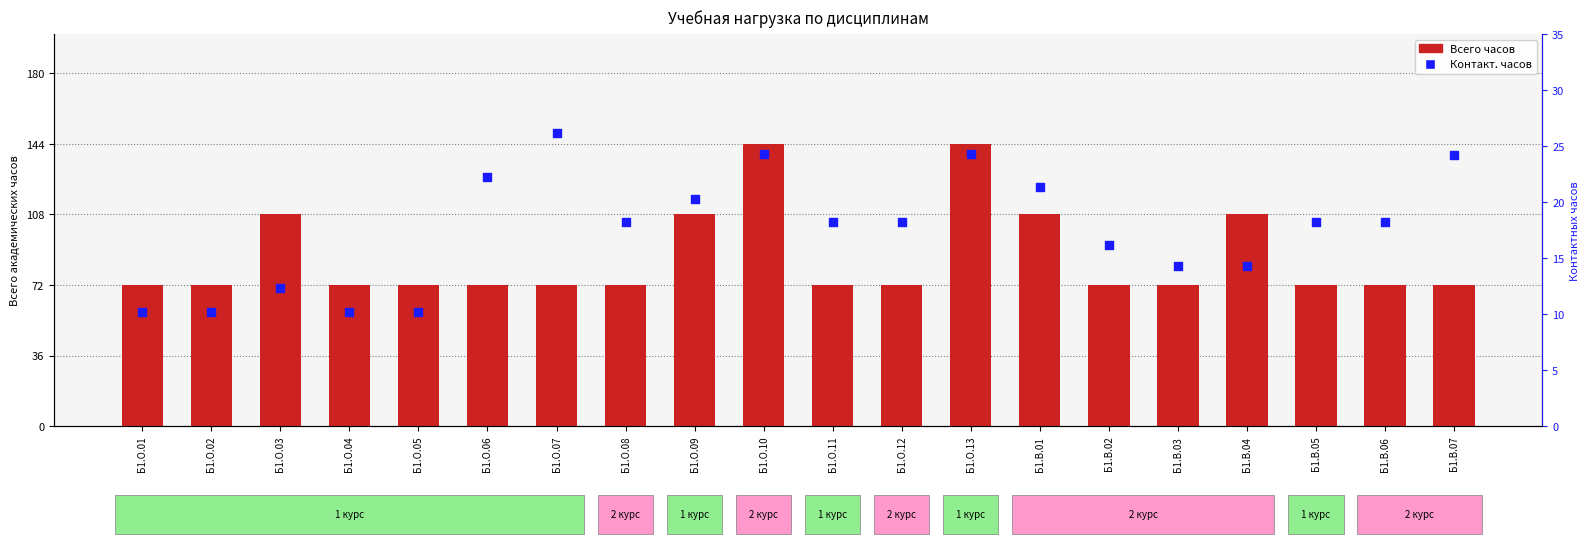

At which category is the sum across all series the highest?

Б1.О.10